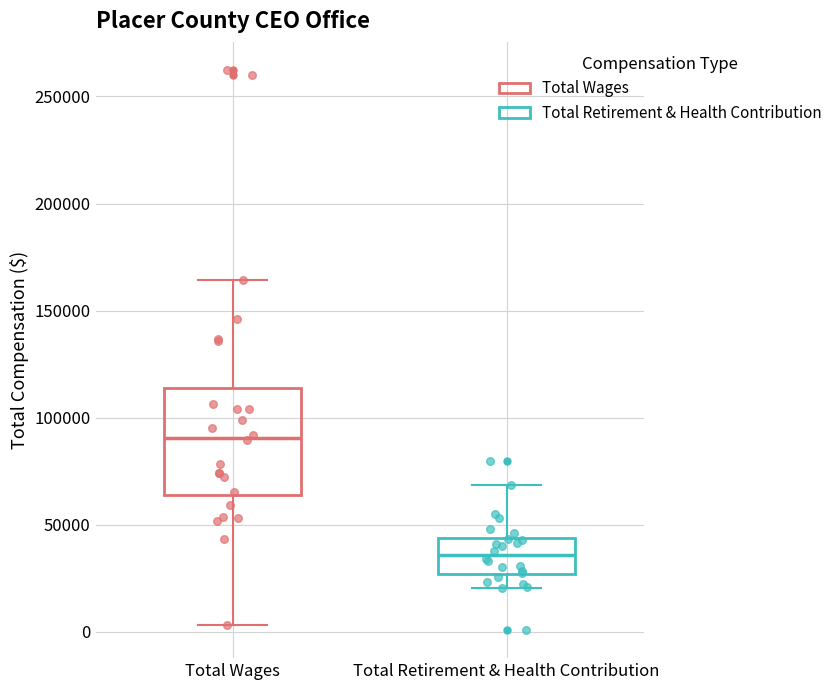

Which box's median line is the lowest?

Total Retirement & Health Contribution